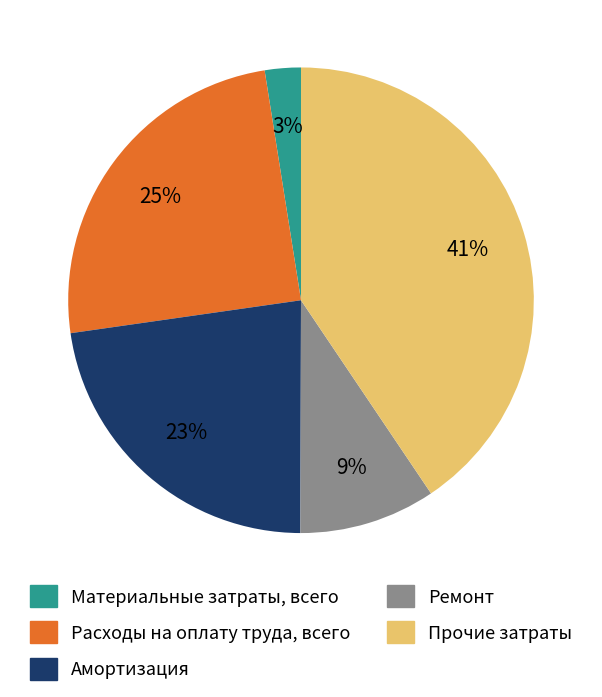

Which has a higher value, Материальные затраты, всего or Амортизация?

Амортизация